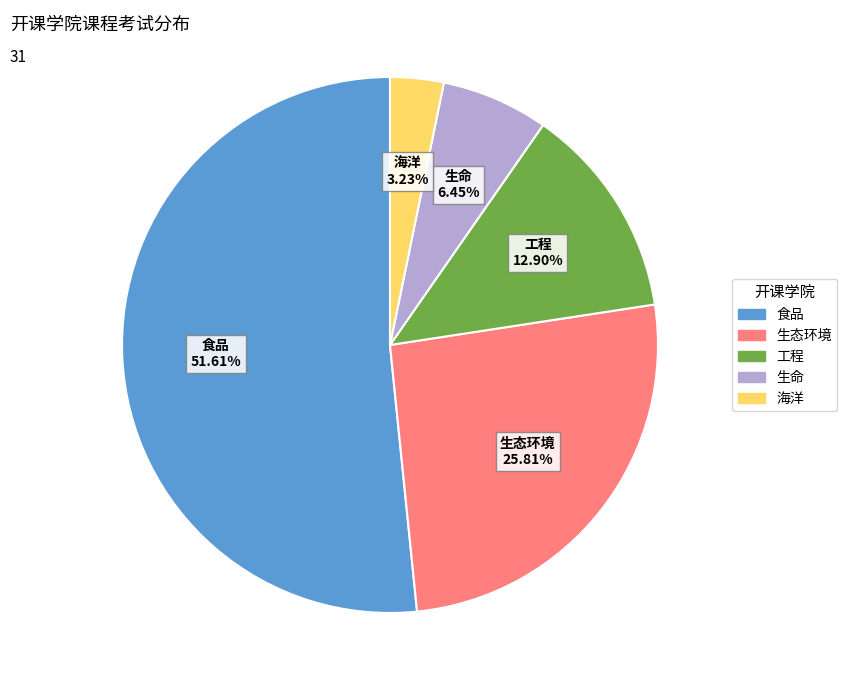

Combined, do 海洋 and 工程 account for over 50%?

No